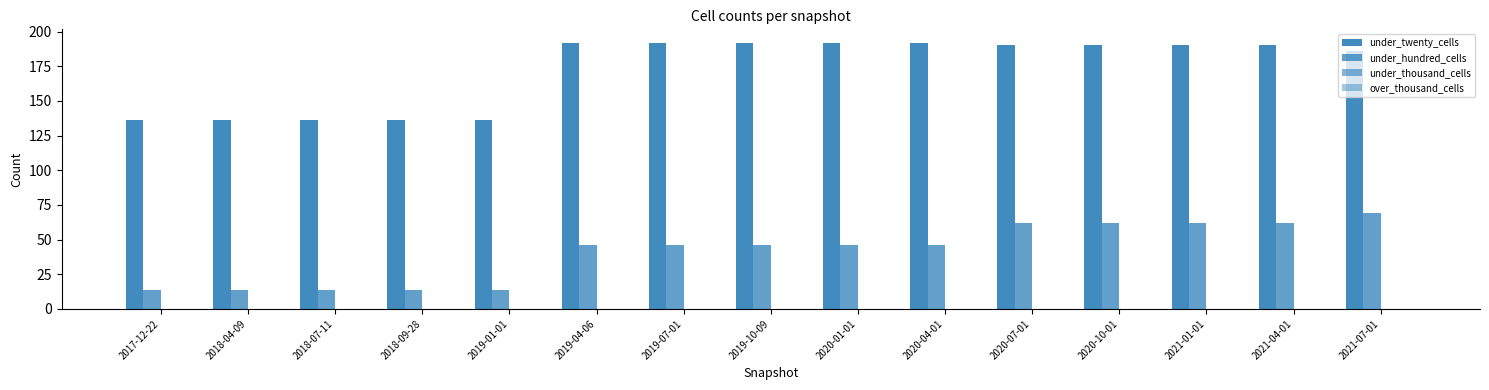

How many groups of bars are there?

15